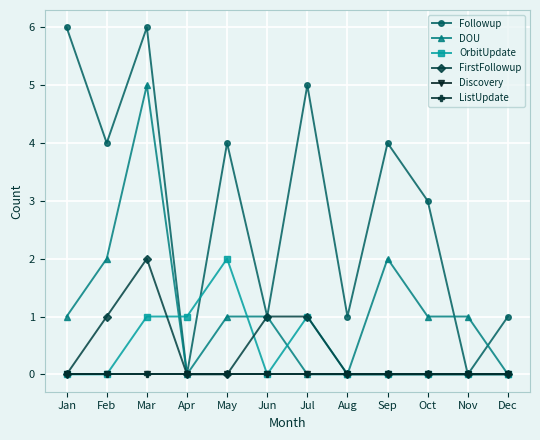

At how many categories does at least one series exceed 3?

6